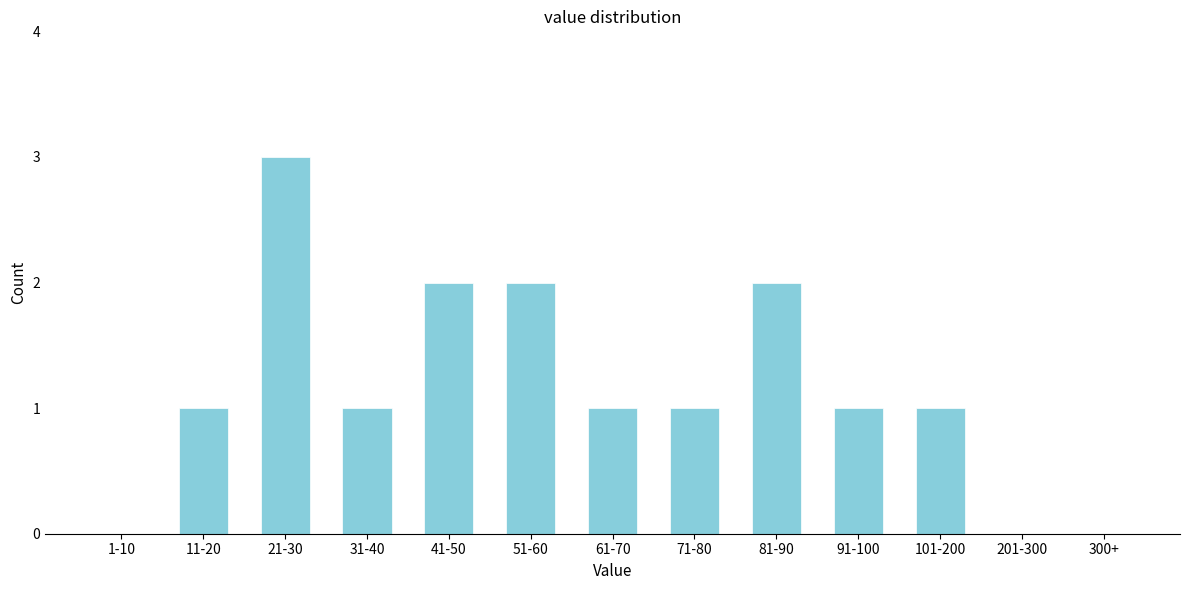

Reading right to left, transcribe all the data shown in this chart.

300+=0	201-300=0	101-200=1	91-100=1	81-90=2	71-80=1	61-70=1	51-60=2	41-50=2	31-40=1	21-30=3	11-20=1	1-10=0